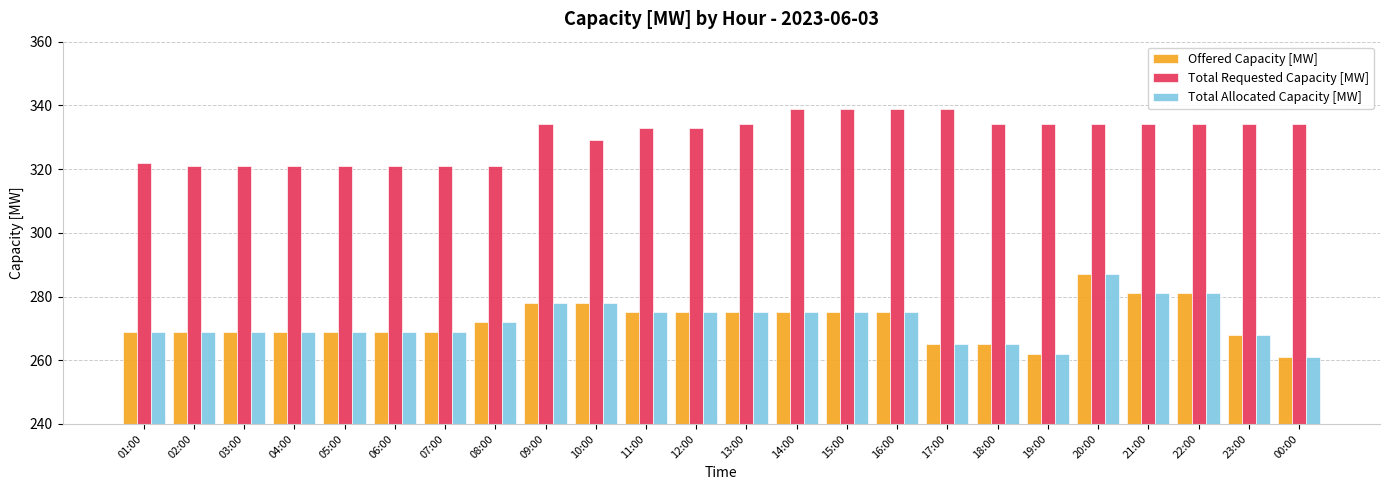

Reading left to right, extract all data points from this chart.

Offered Capacity [MW]: 01:00=269	02:00=269	03:00=269	04:00=269	05:00=269	06:00=269	07:00=269	08:00=272	09:00=278	10:00=278	11:00=275	12:00=275	13:00=275	14:00=275	15:00=275	16:00=275	17:00=265	18:00=265	19:00=262	20:00=287	21:00=281	22:00=281	23:00=268	00:00=261
Total Requested Capacity [MW]: 01:00=322	02:00=321	03:00=321	04:00=321	05:00=321	06:00=321	07:00=321	08:00=321	09:00=334	10:00=329	11:00=333	12:00=333	13:00=334	14:00=339	15:00=339	16:00=339	17:00=339	18:00=334	19:00=334	20:00=334	21:00=334	22:00=334	23:00=334	00:00=334
Total Allocated Capacity [MW]: 01:00=269	02:00=269	03:00=269	04:00=269	05:00=269	06:00=269	07:00=269	08:00=272	09:00=278	10:00=278	11:00=275	12:00=275	13:00=275	14:00=275	15:00=275	16:00=275	17:00=265	18:00=265	19:00=262	20:00=287	21:00=281	22:00=281	23:00=268	00:00=261